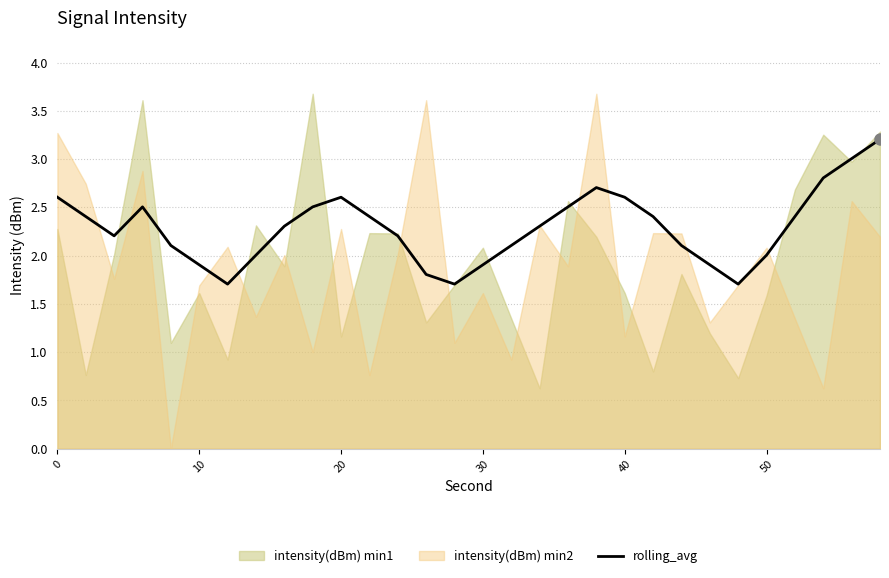

What is the highest value of the rolling_avg series?

3.2